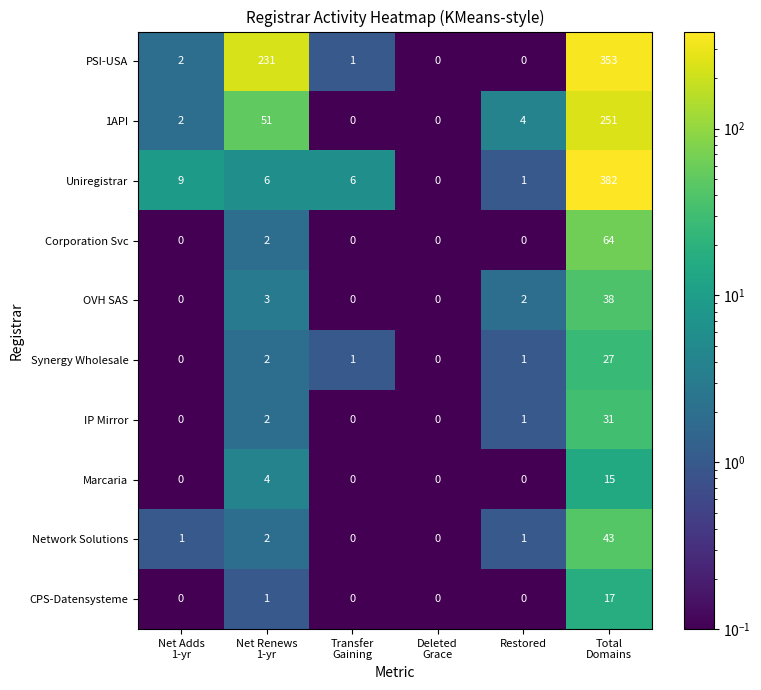

What is the average value of the PSI-USA series?

98